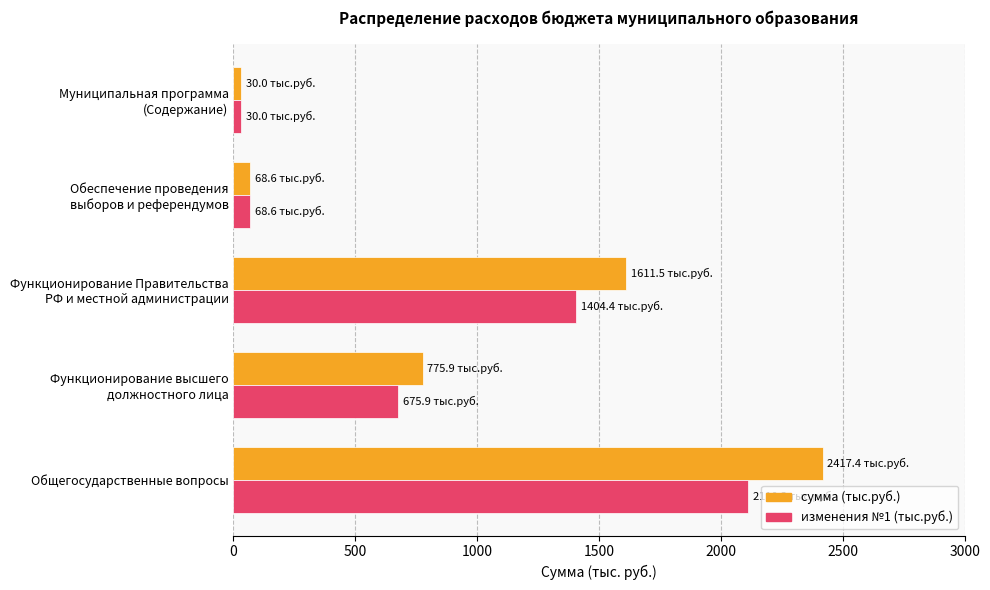

What is the average value of the сумма (тыс.руб.) series?

980.7